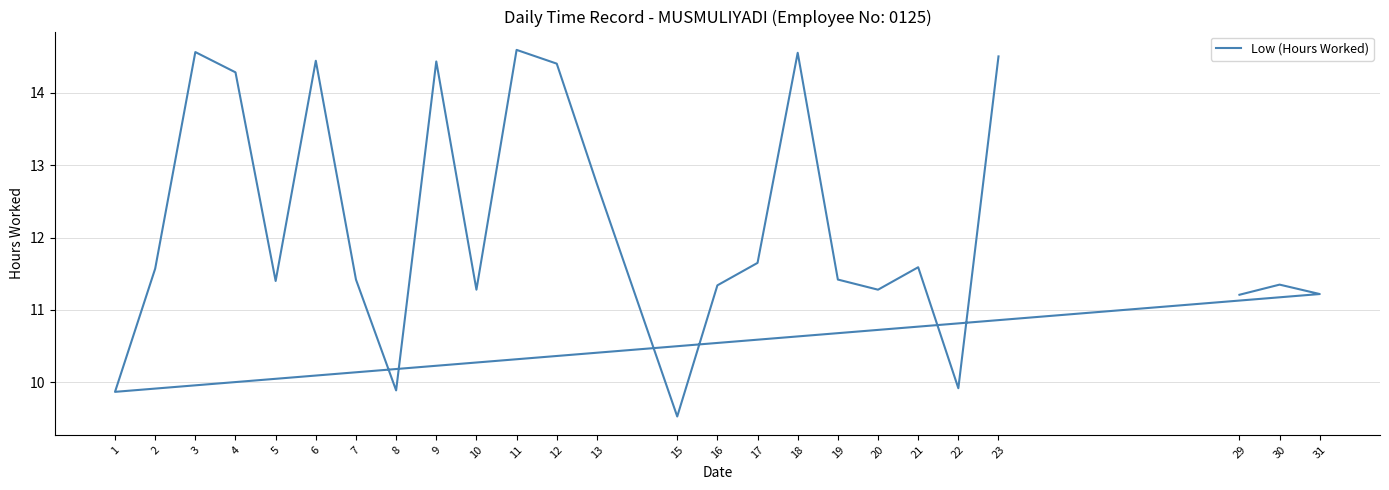

Does the chart display data point markers on the line(s)?

No